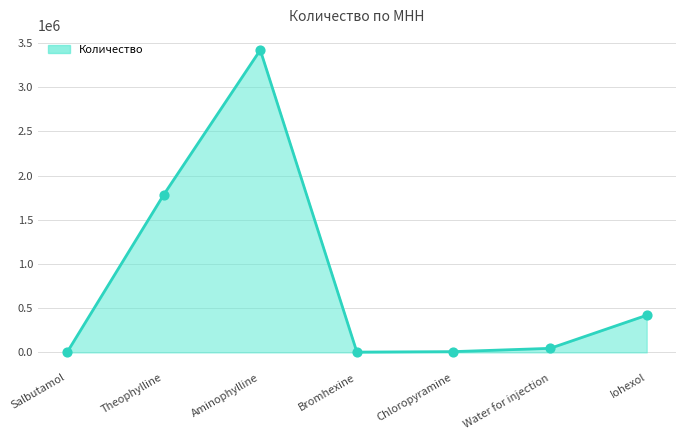

What is the change in value from Salbutamol to Chloropyramine?

+8000